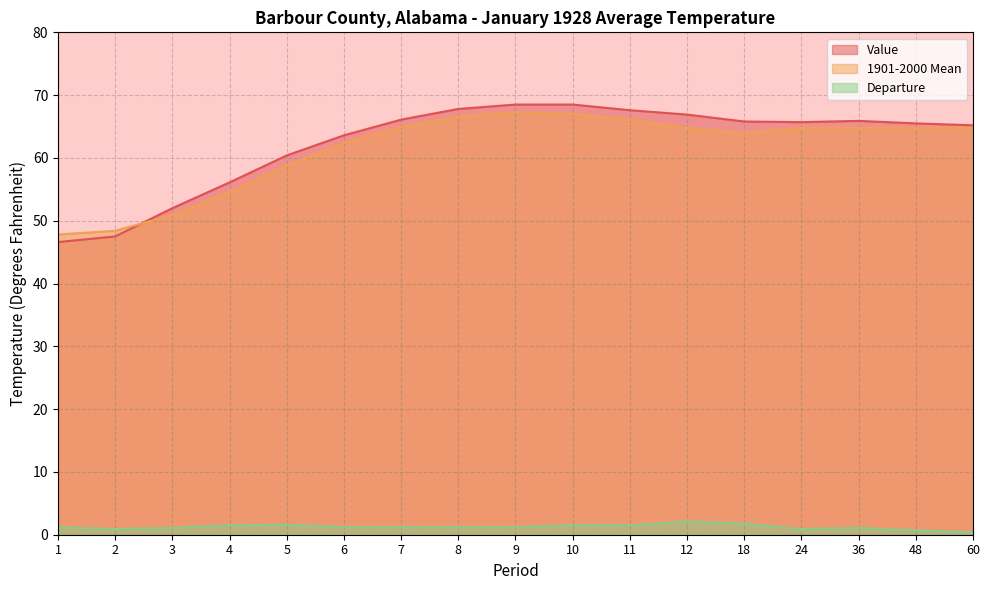

Read the Departure value at 4.

1.5